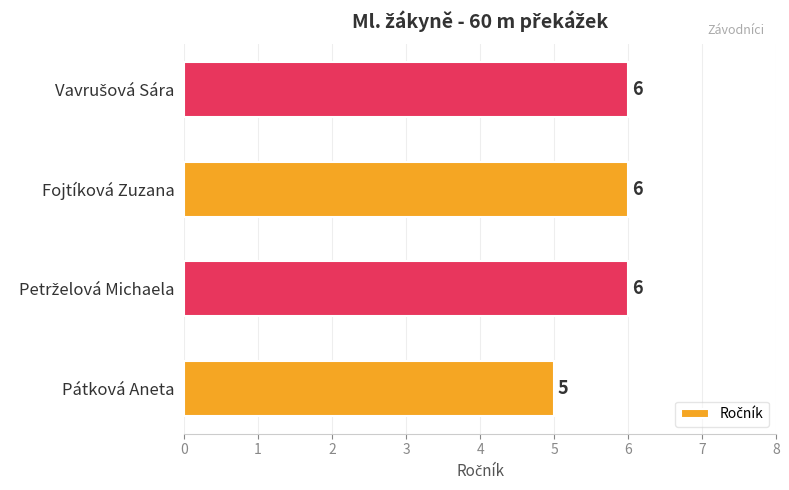

Reading bottom to top, transcribe all the data shown in this chart.

5	6	6	6